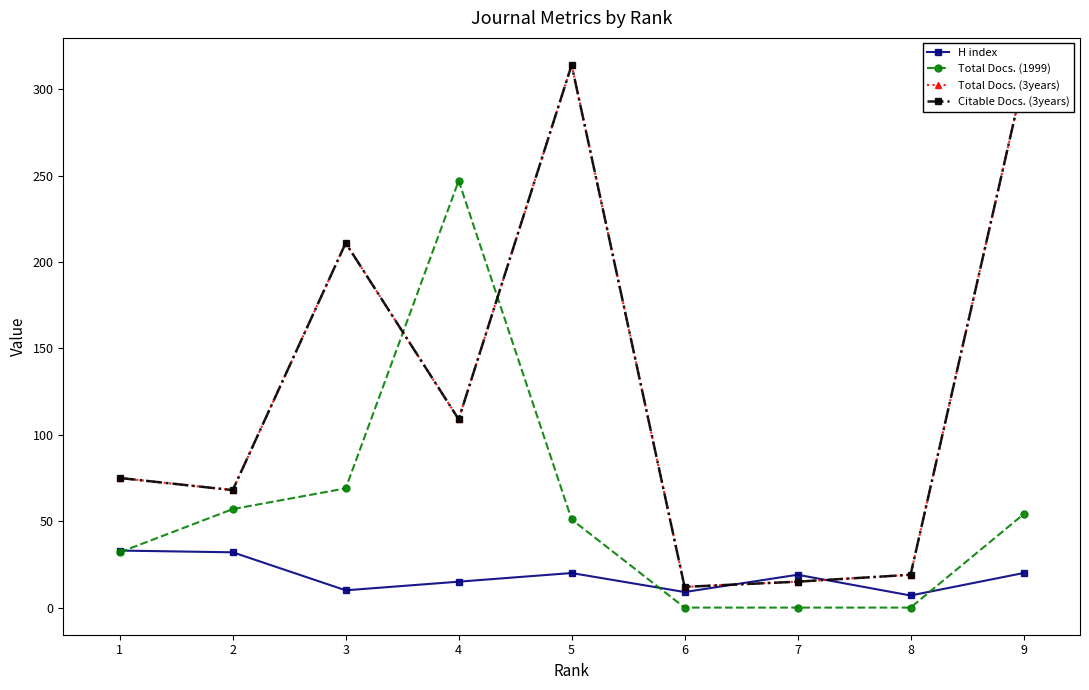

The value of Total Docs. (1999) at 2 is 100. True or false?

False